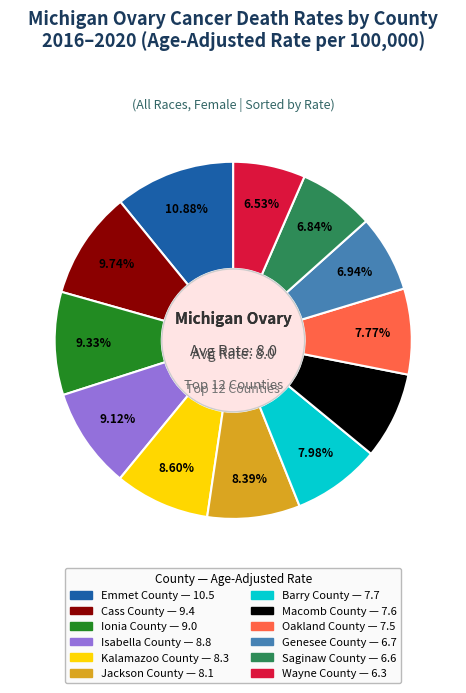

Count the number of slices in the pie.

12